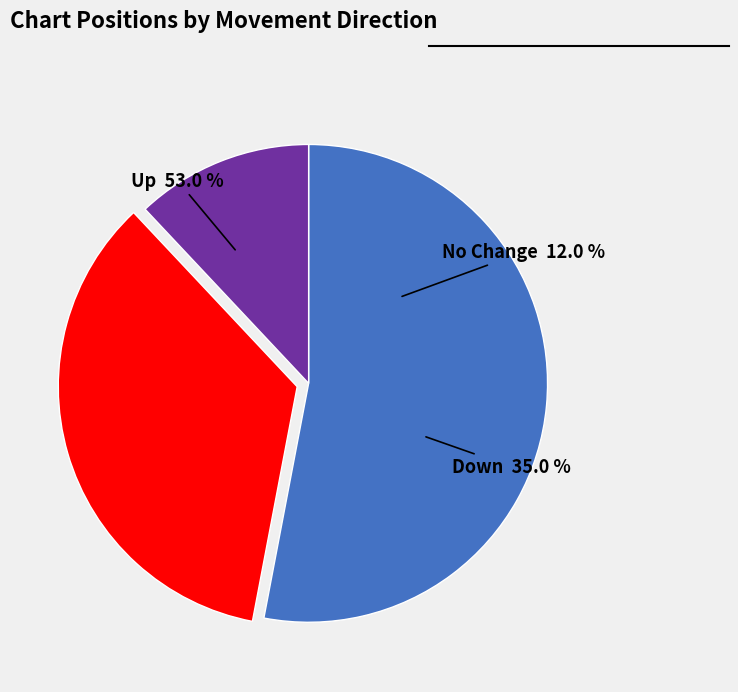

Which slice represents more than half of the pie?

up